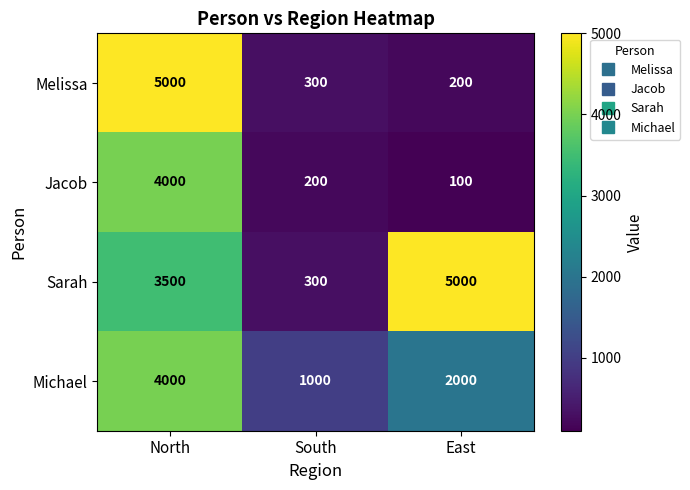

What is the sum of the Michael values at South and North?

5000